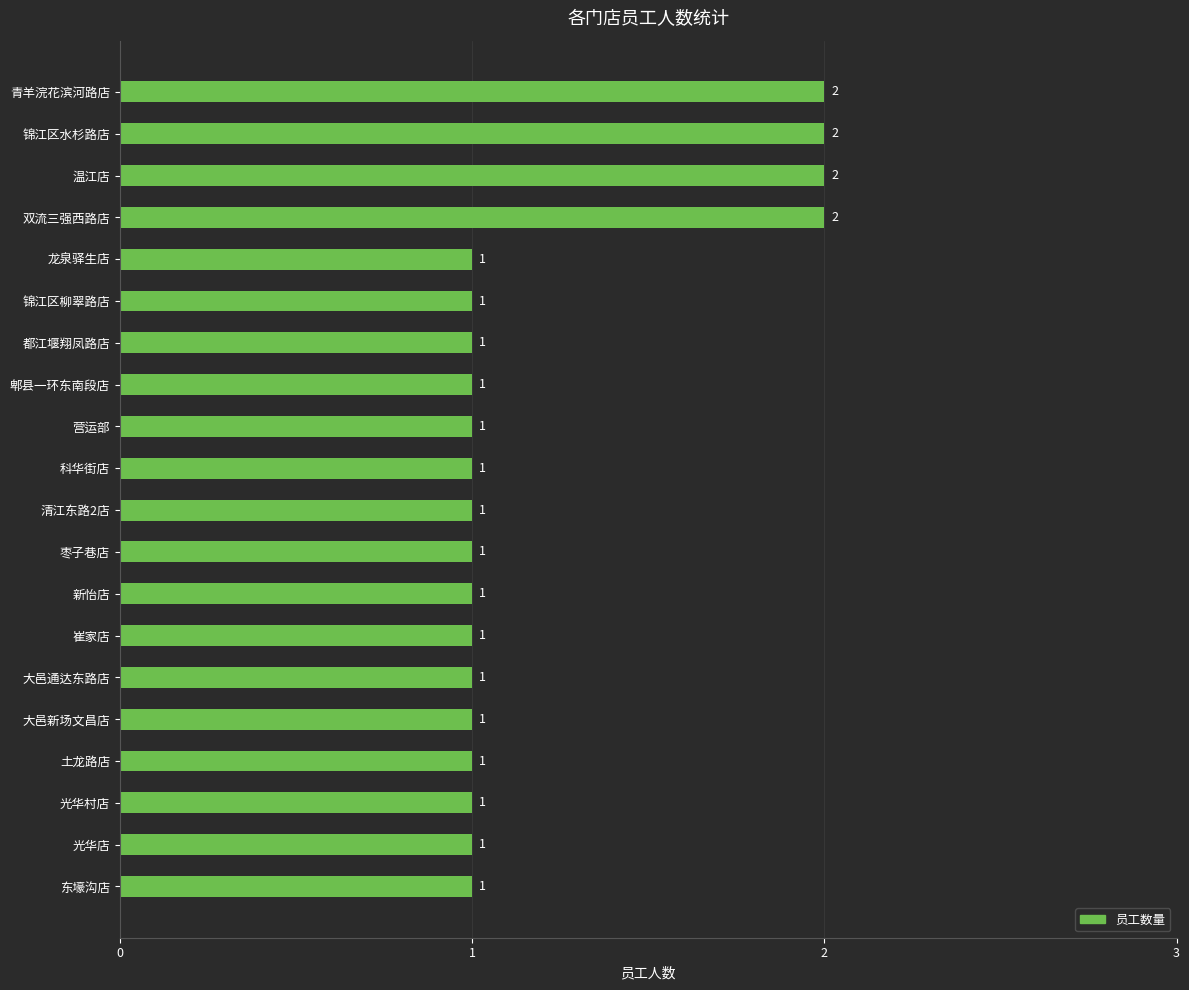

What is the change in value from 大邑新场文昌店 to 青羊浣花滨河路店?

+1